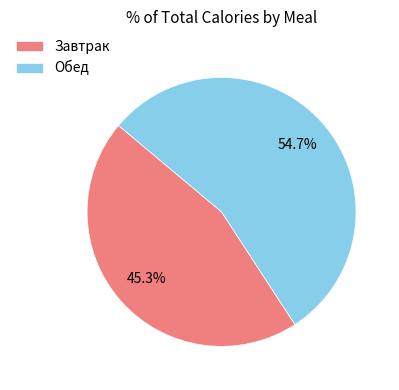

To the nearest percent, what is the combined percentage of Завтрак and Обед?

100%